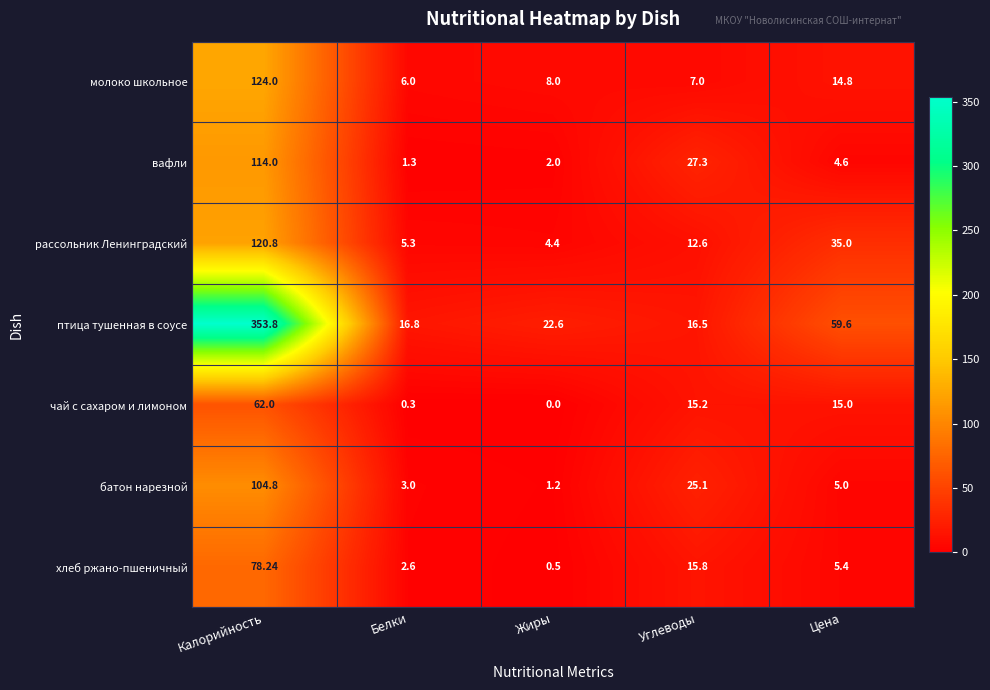

At which category is the sum across all series the highest?

Калорийность